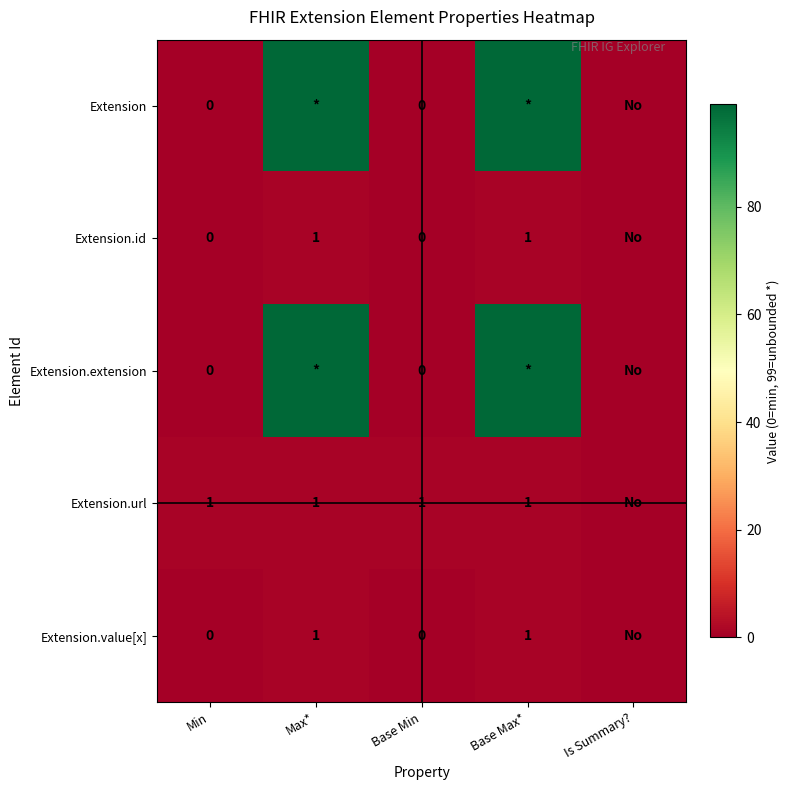

How many distinct data groups are displayed?

5